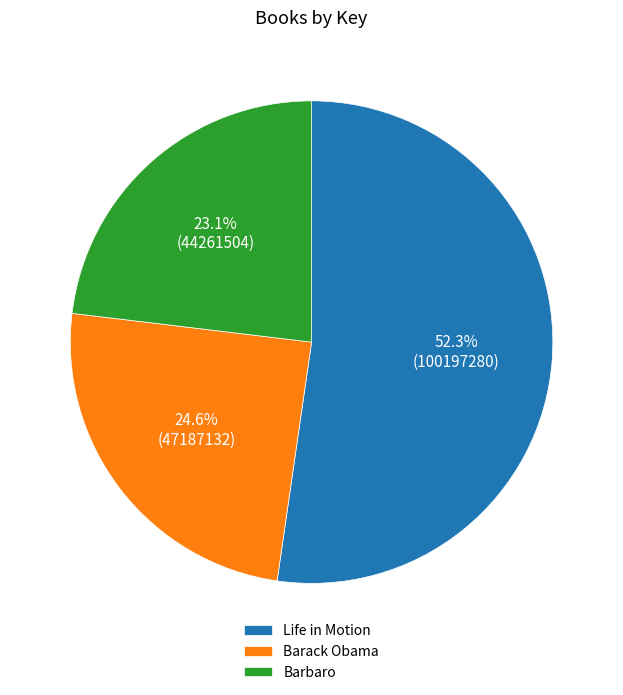

Rank the categories by value from highest to lowest.

Life in Motion, Barack Obama, Barbaro